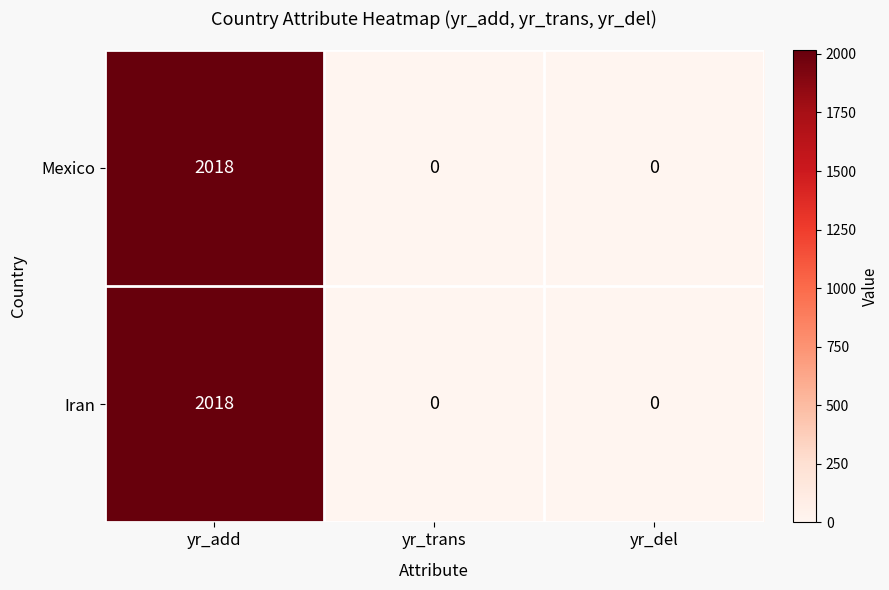

Reading right to left, extract all data points from this chart.

Mexico: yr_del=0	yr_trans=0	yr_add=2018
Iran: yr_del=0	yr_trans=0	yr_add=2018